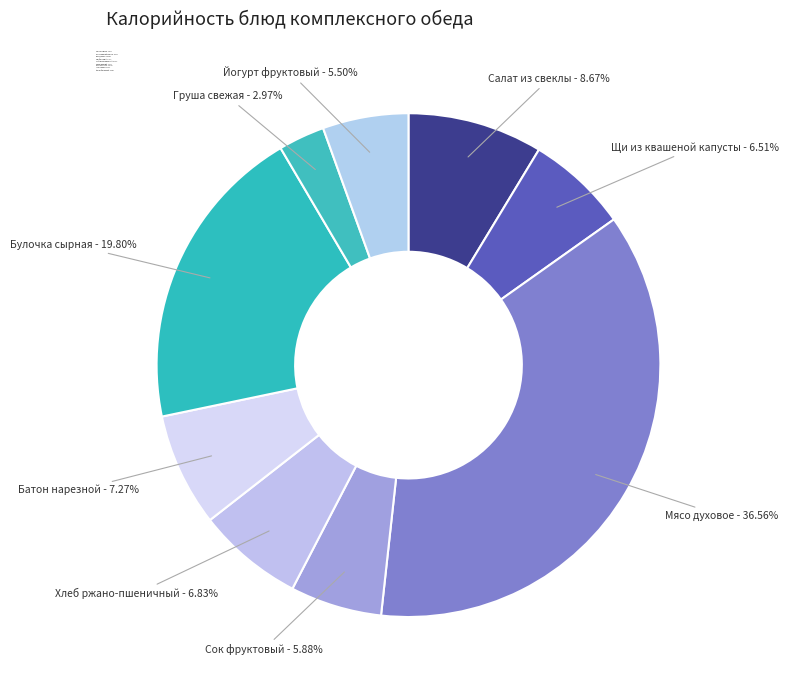

Does Щи из квашеной капусты represent more than half of the total?

No